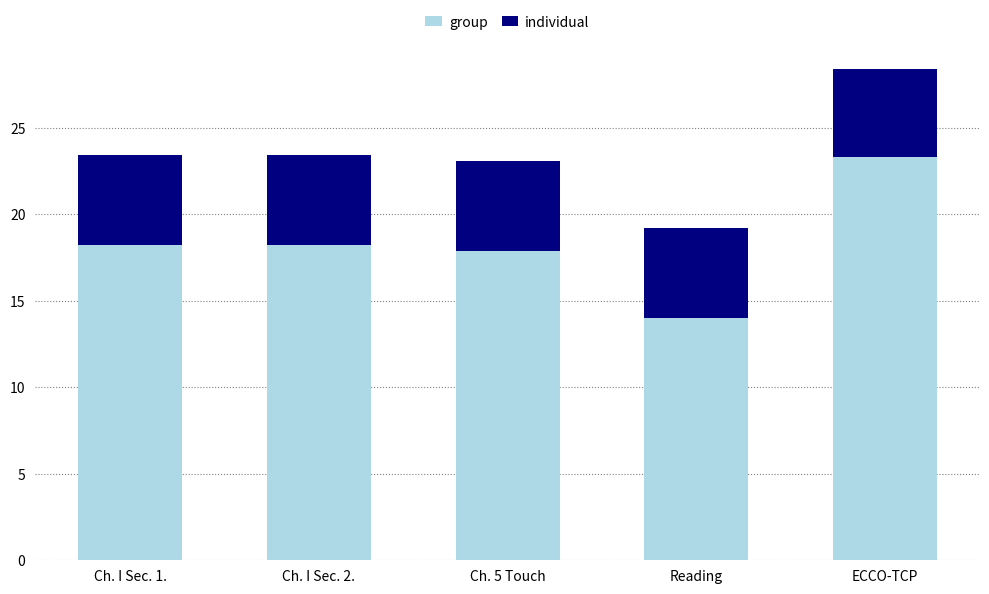

What is the difference between the second highest and minimum values in the group series?

4.2